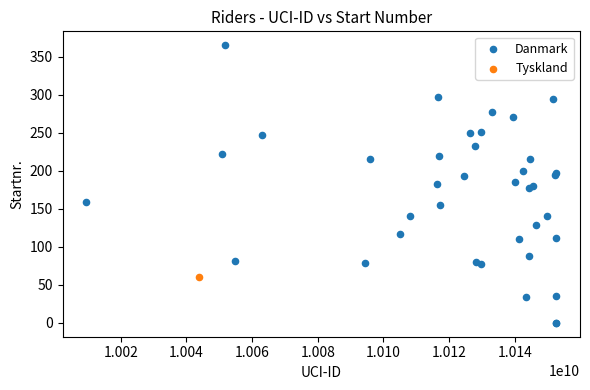

What are all the series names shown in the legend?

Danmark, Tyskland